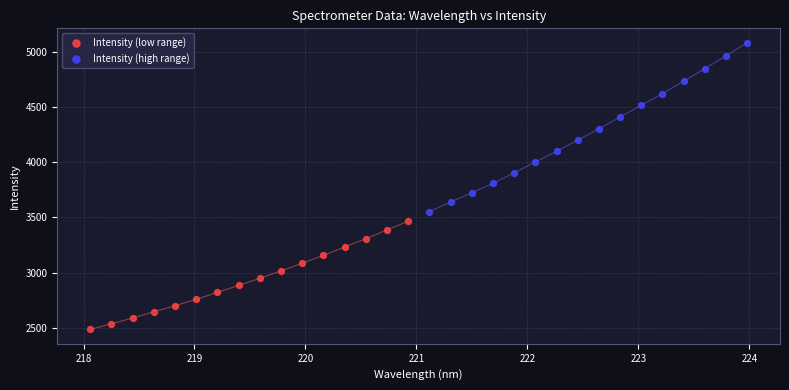

Which series contains the lowest Y value?

Intensity (low range)